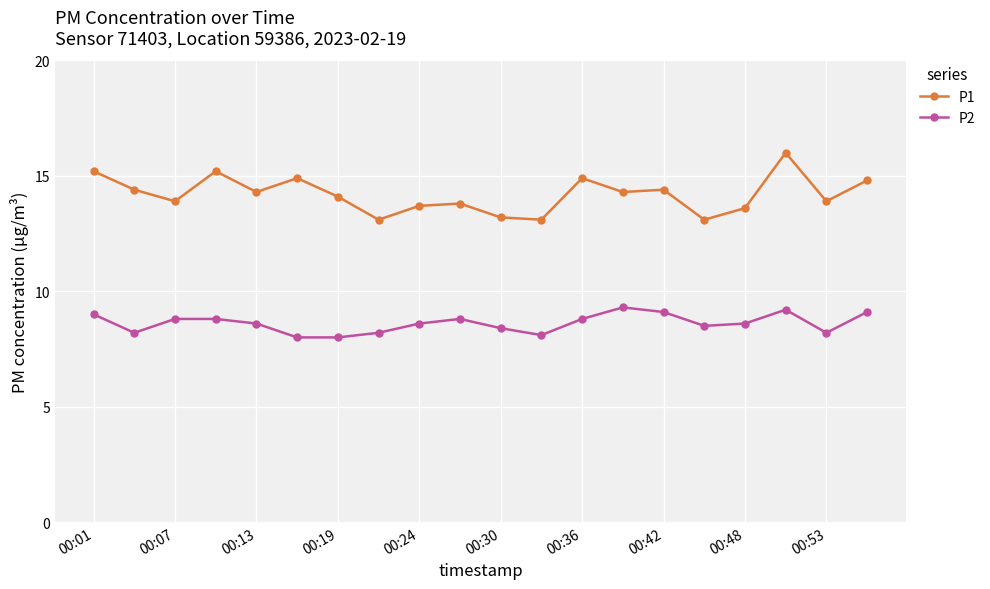

What is the difference between the maximum and minimum values in the P2 series?

1.3